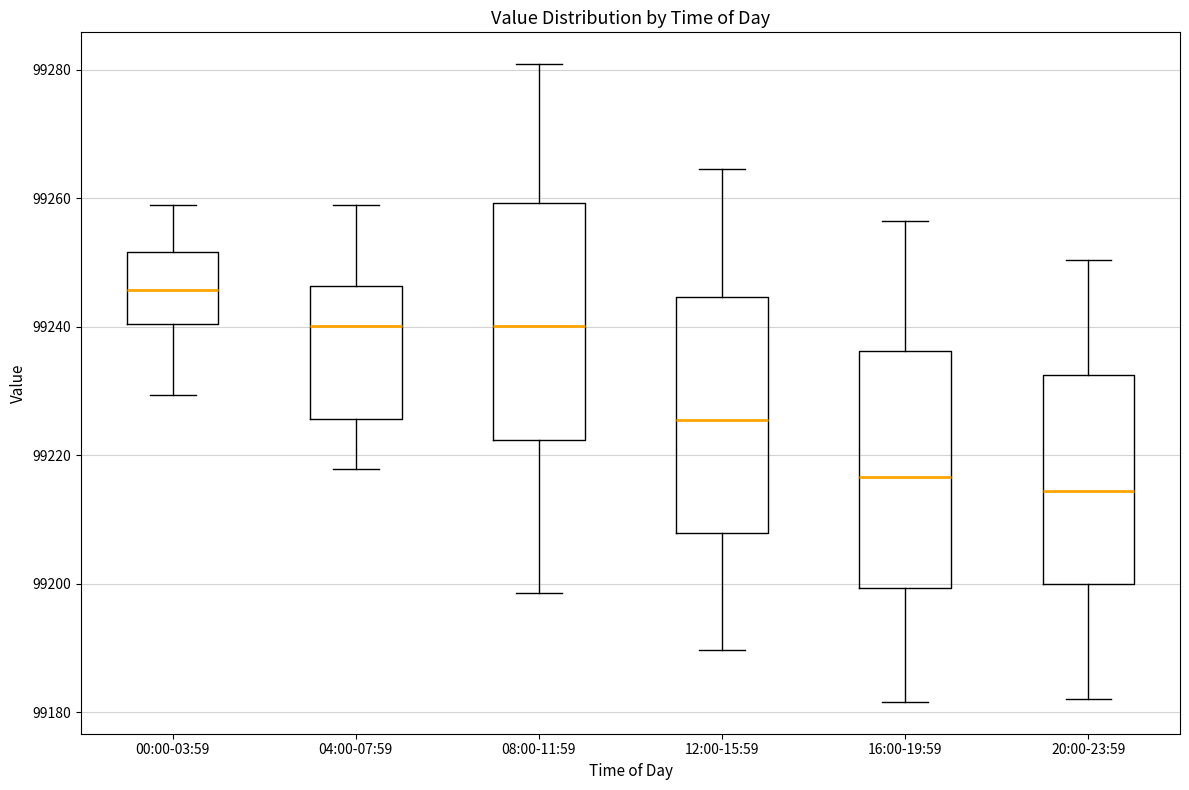

Which box's median line is the lowest?

20:00-23:59